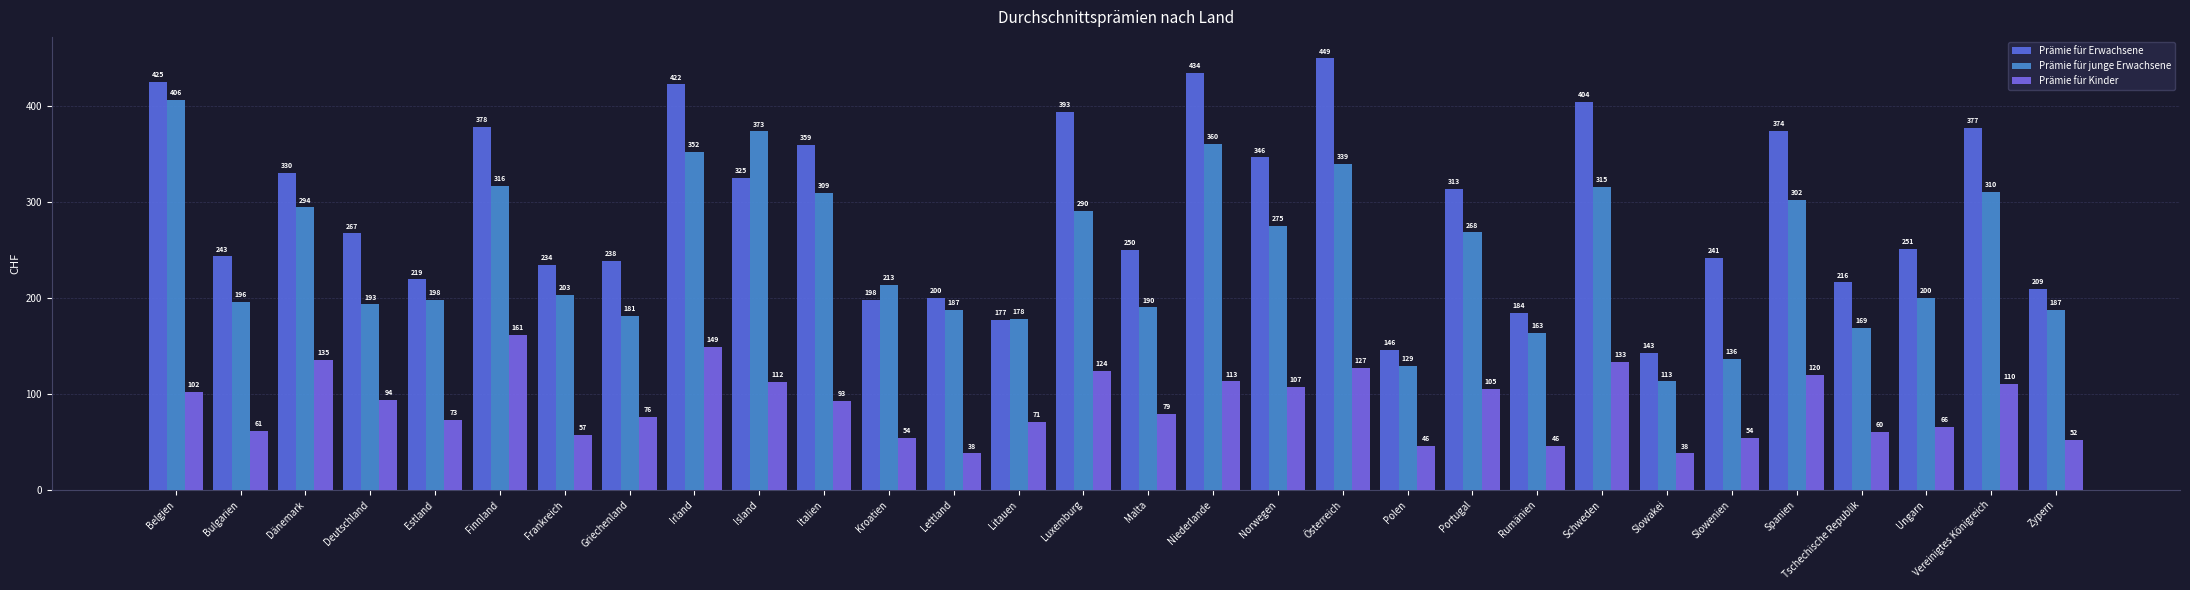

List the series in order of their overall mean, highest first.

Prämie für Erwachsene, Prämie für junge Erwachsene, Prämie für Kinder